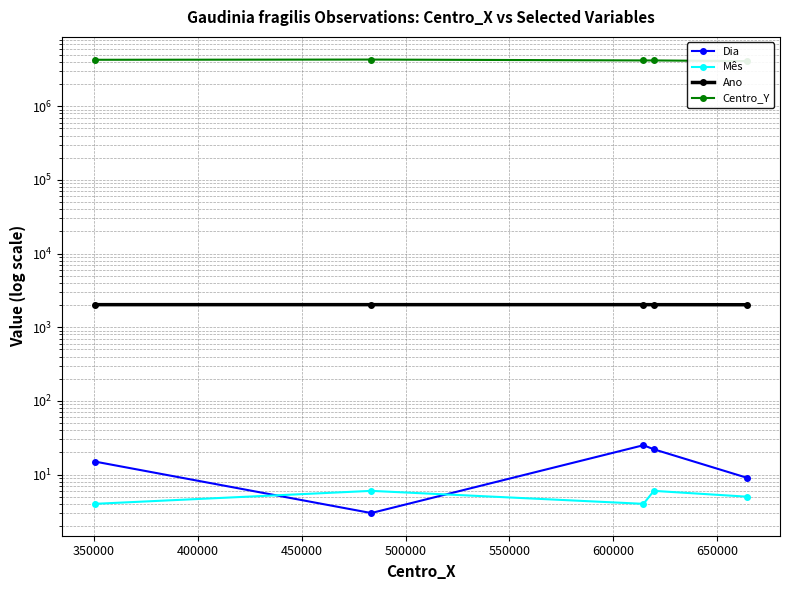

What are all the series names shown in the legend?

Dia, Mês, Ano, Centro_Y